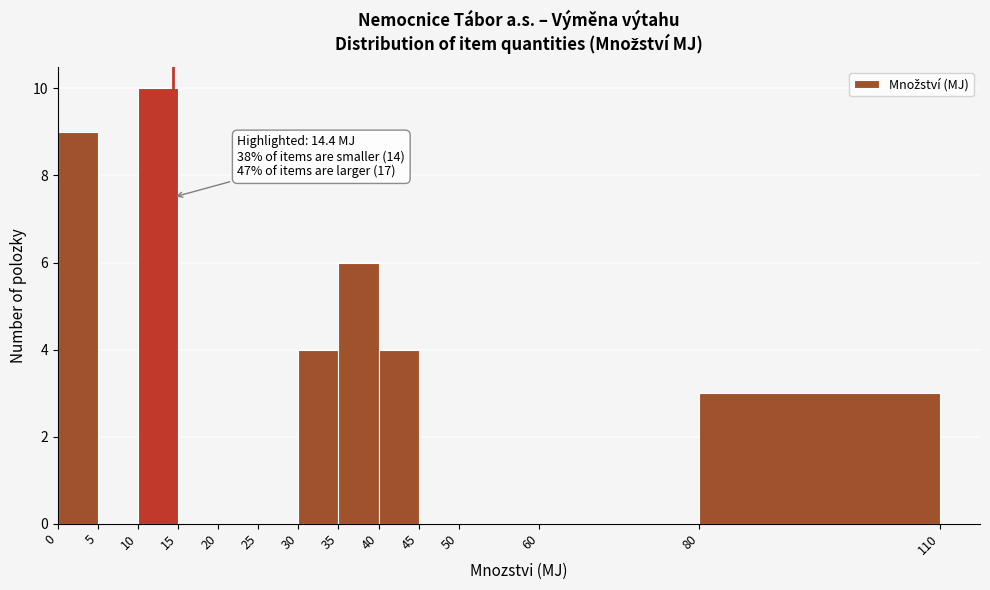

Over which range of the x-axis is the bar tallest?

10 to 15